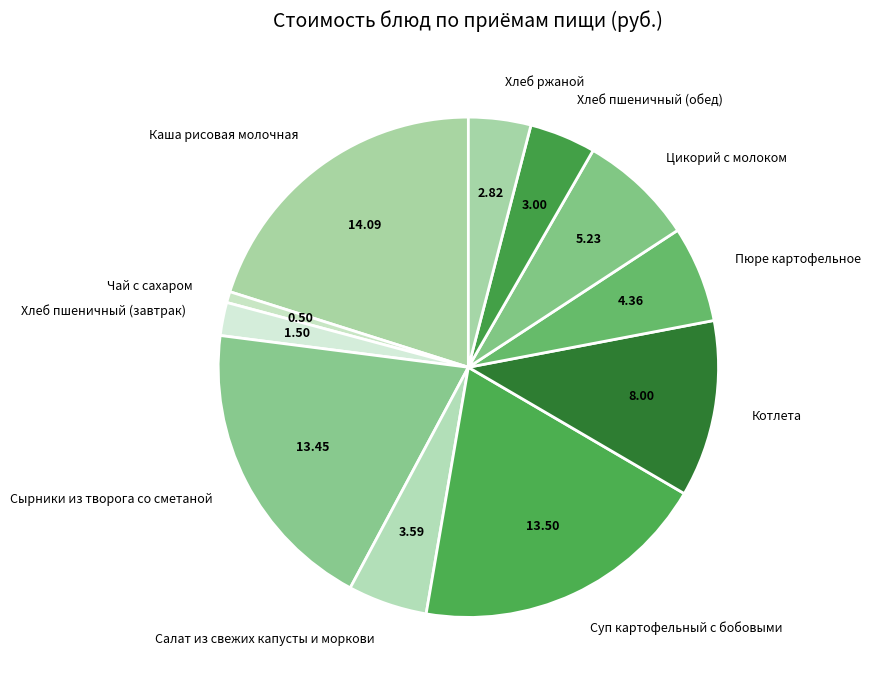

Is Каша рисовая молочная the majority of the pie?

No